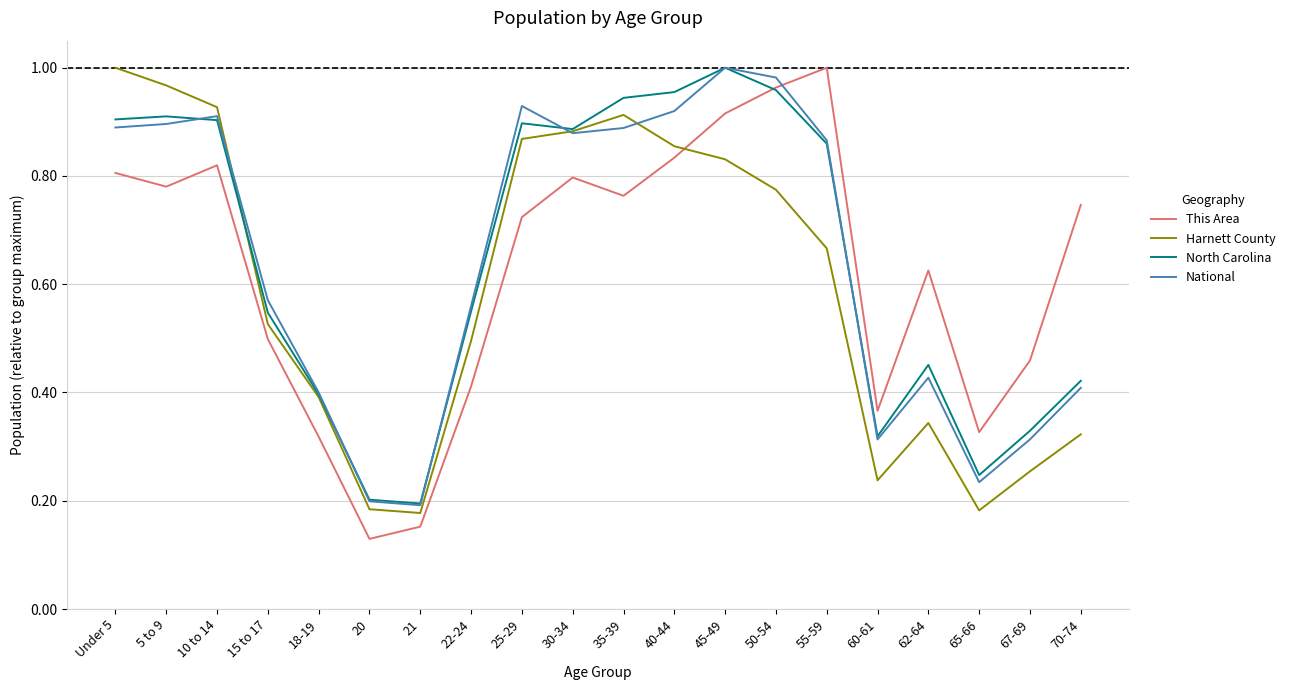

Is the value of North Carolina at 10 to 14 greater than the value of National at 30-34?

Yes